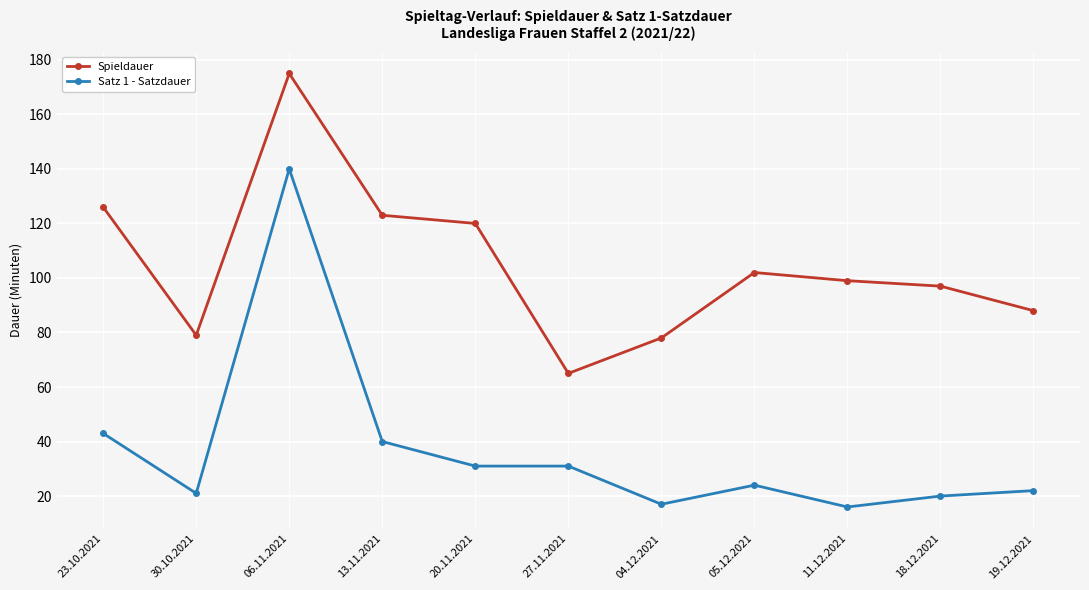

The value of Satz 1 - Satzdauer at 18.12.2021 is 29. True or false?

False